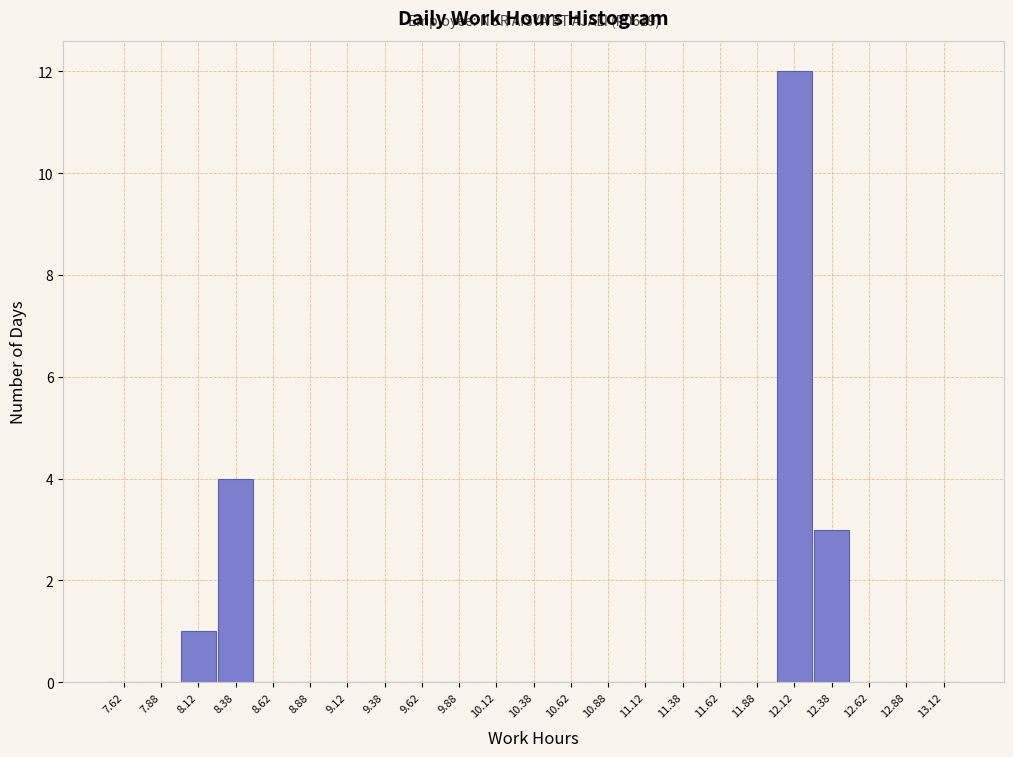

Which range on the x-axis has the tallest bar?

12.00 to 12.25